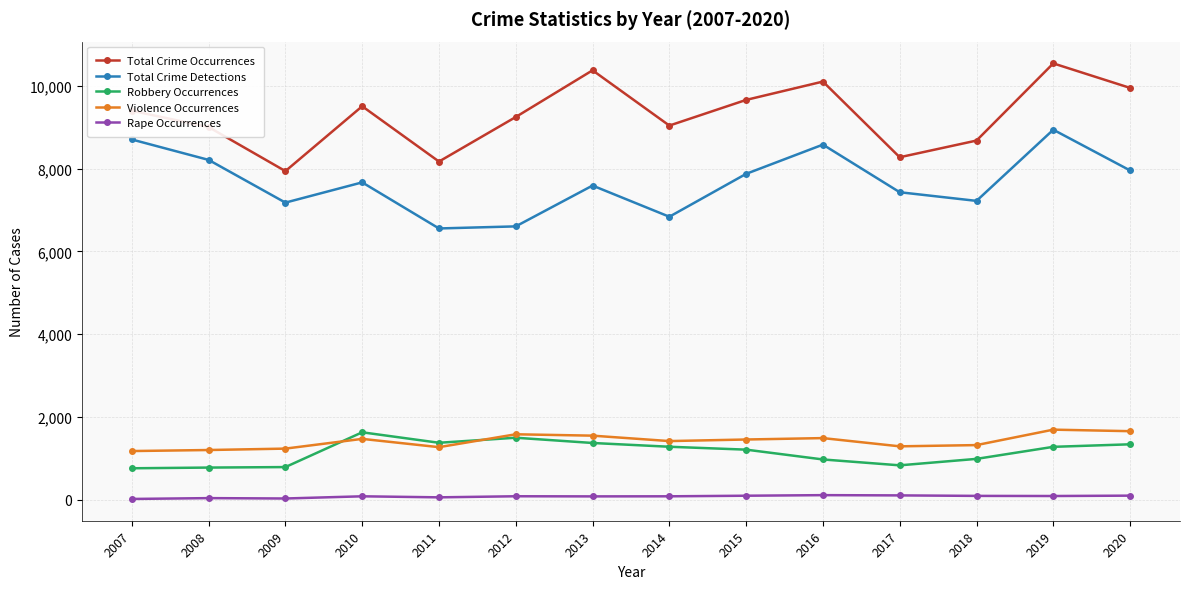

Which series ends up on top after the final intersection of Violence Occurrences and Robbery Occurrences?

Violence Occurrences